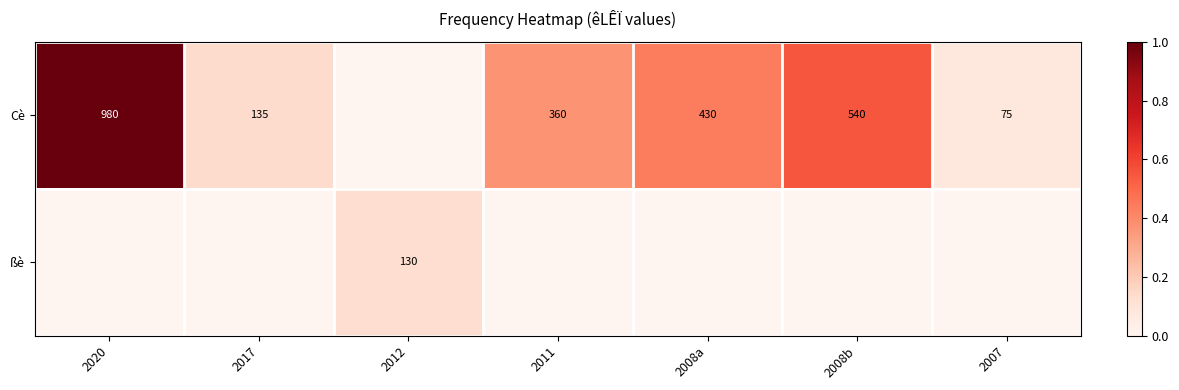

The Cè series shows 166 at 2008b. True or false?

False